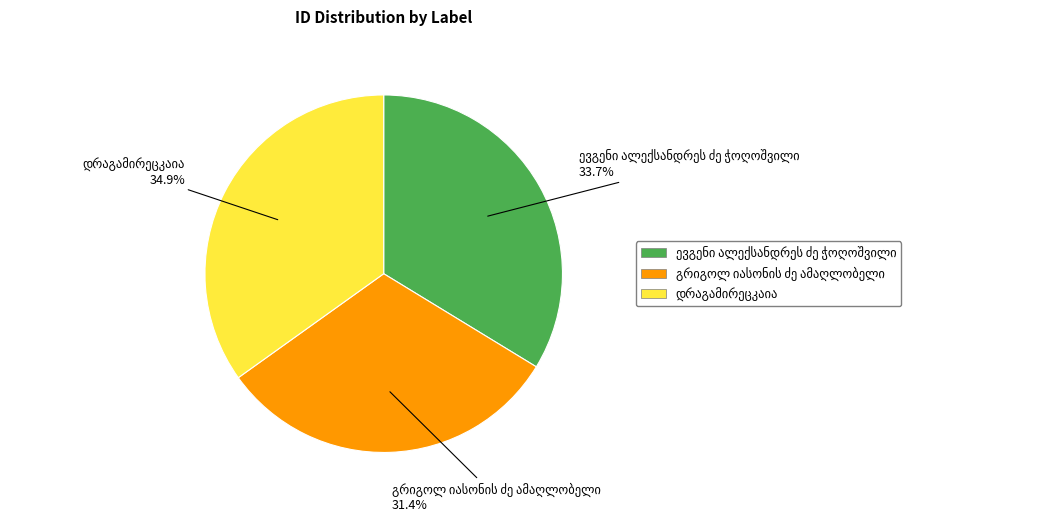

Does any single category account for the majority?

No